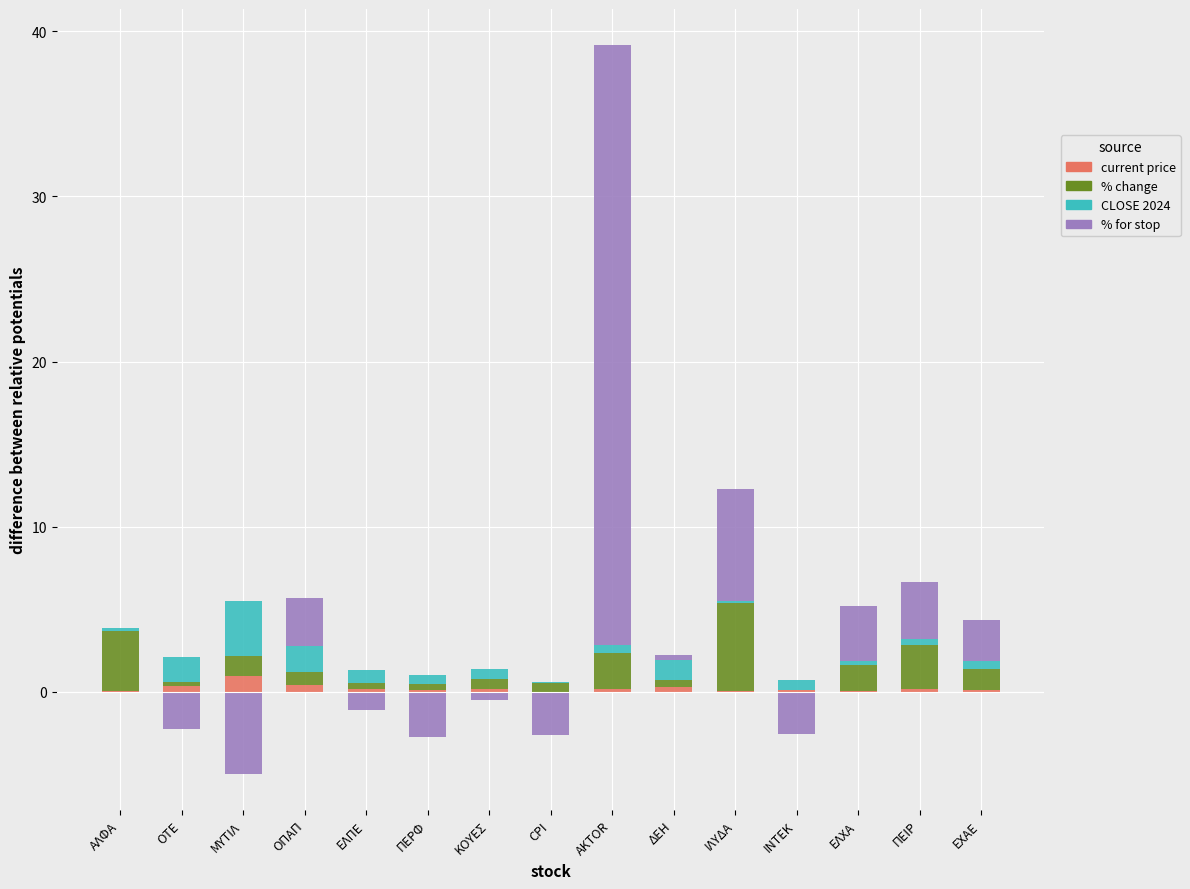

The value of % change at ΙΛΥΔΑ is 5.3. True or false?

True